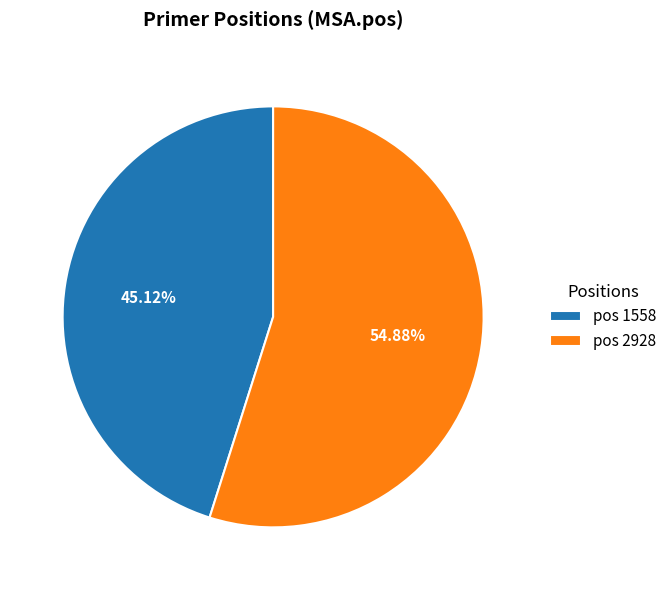

Rank the categories by value from lowest to highest.

pos 1558, pos 2928